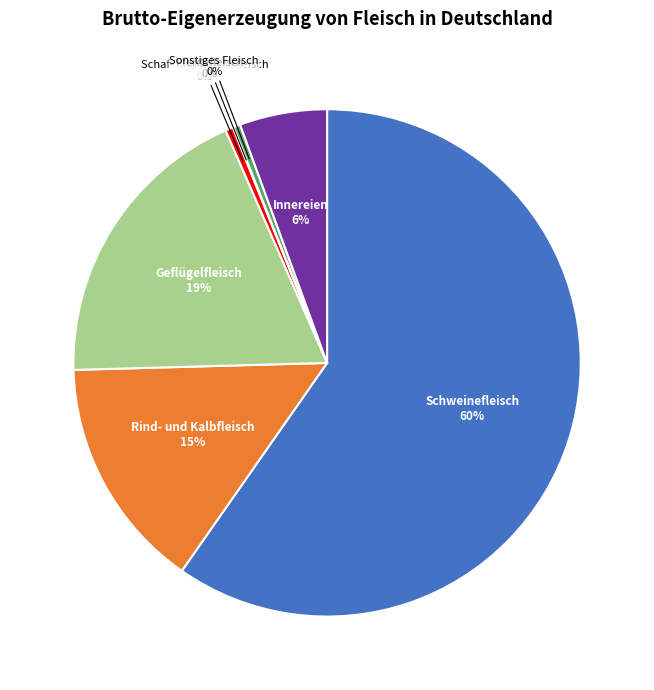

Does any single category account for the majority?

Yes